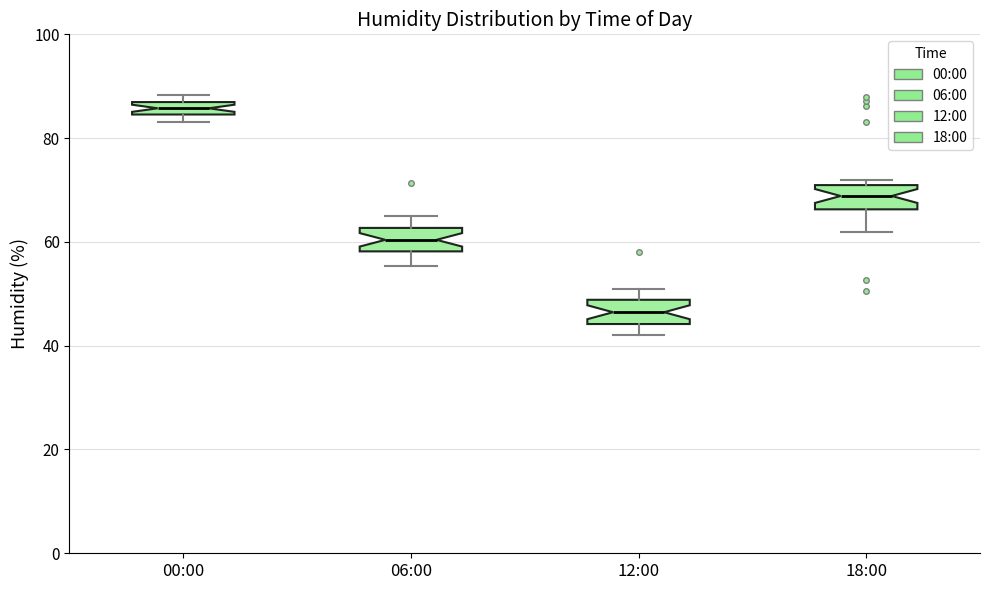

Where does the lower whisker of the box for 18:00 end on the y-axis? The values are not printed on the chart, so give them approximately, as read against the axis.

62